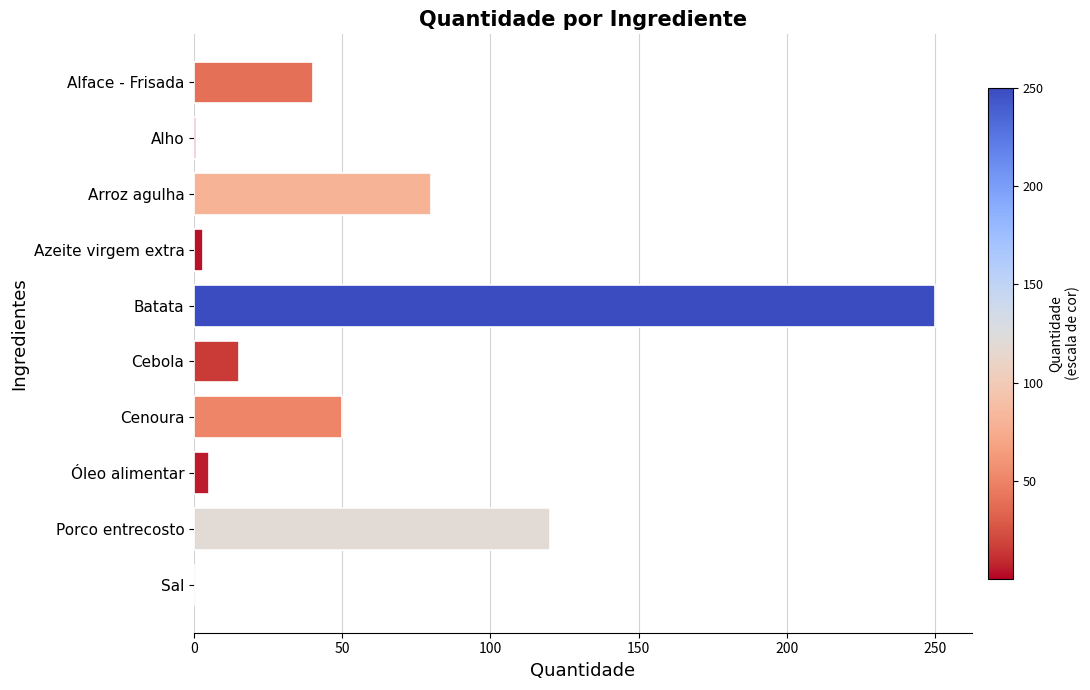

Which label corresponds to the largest value in the chart?

Batata